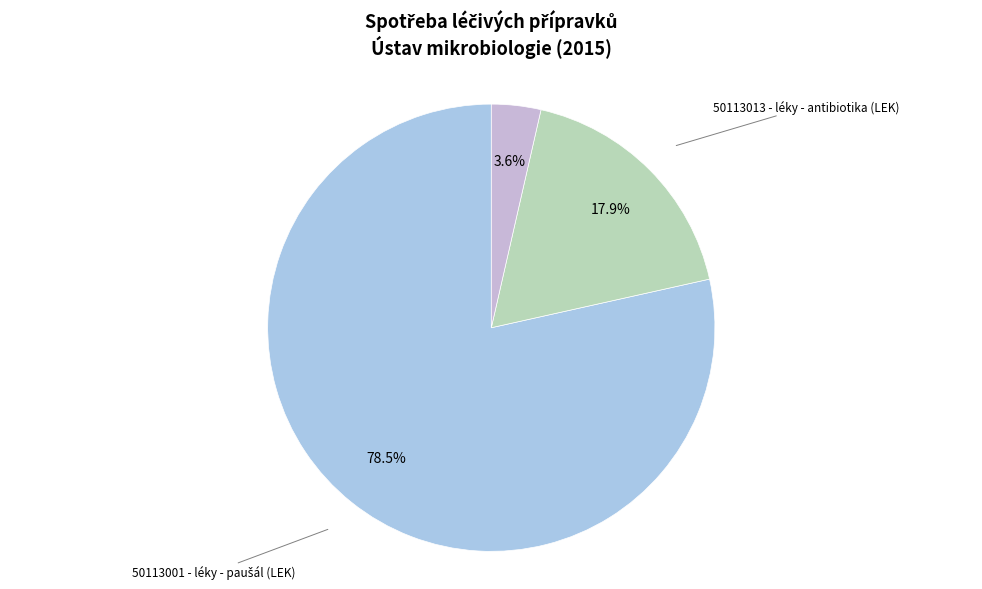

Which slice is the largest?

50113001 - léky - paušál (LEK)